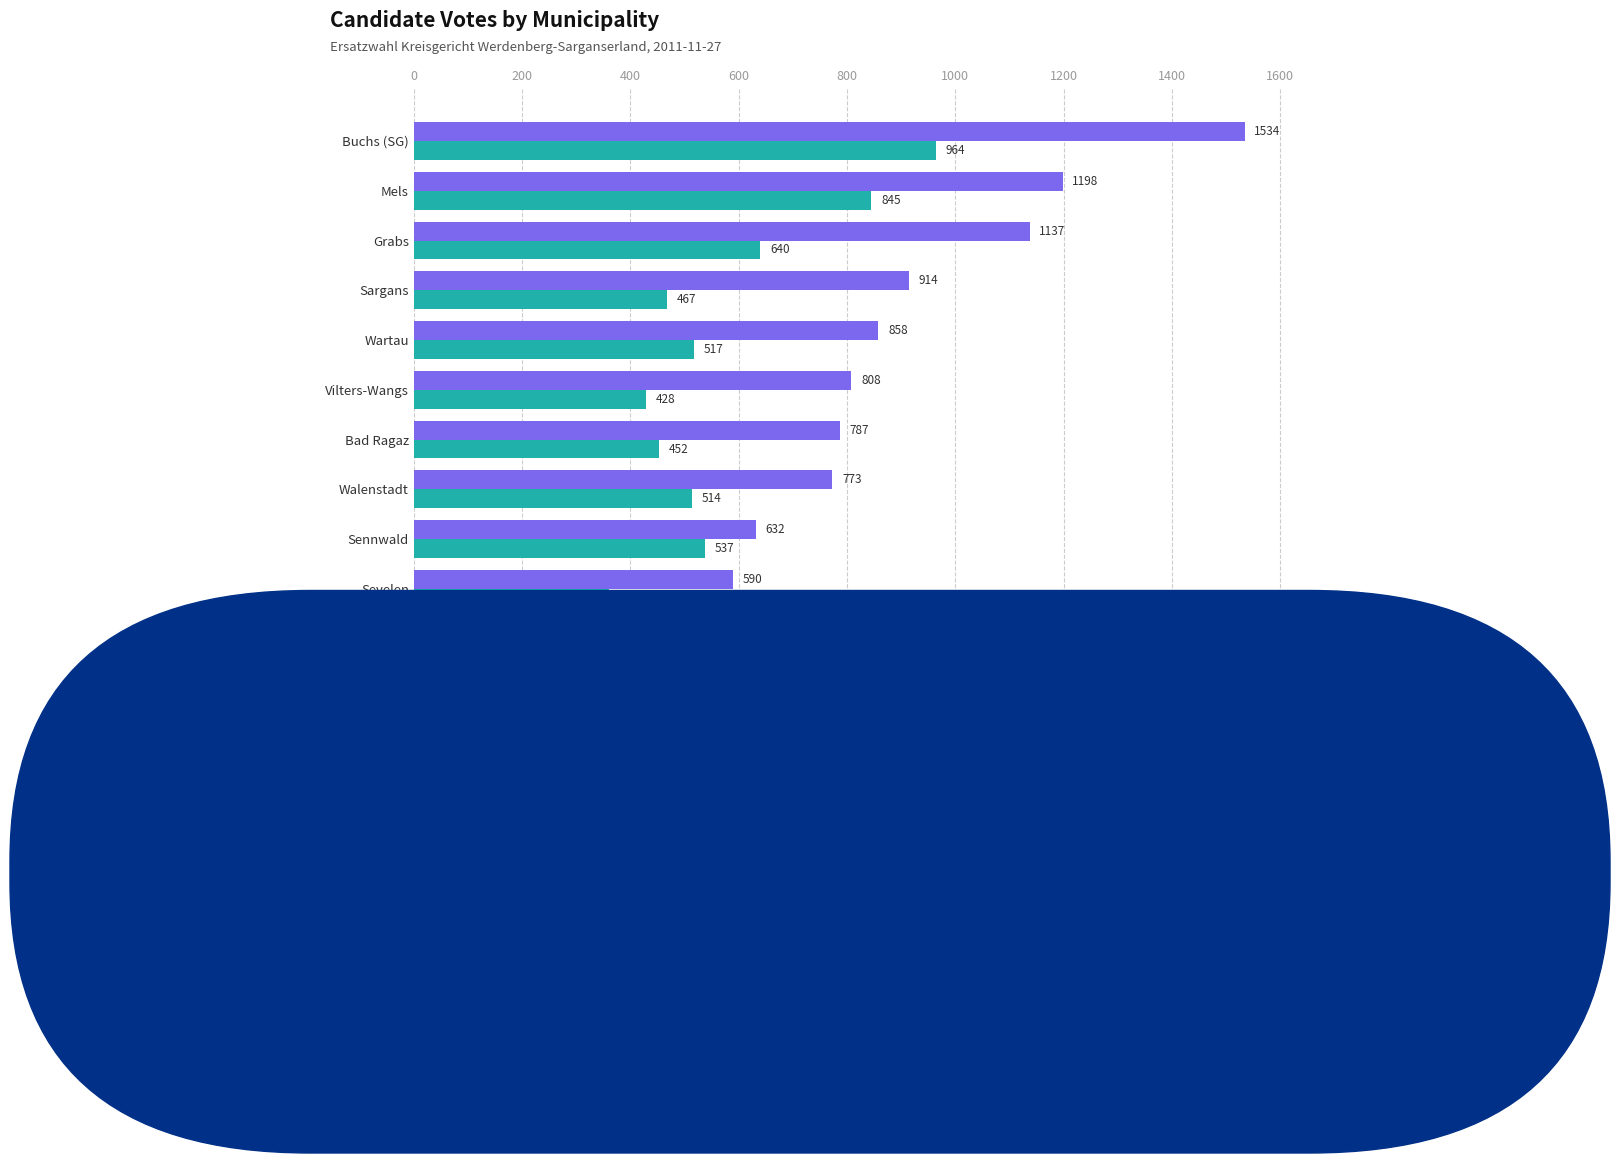

How many categories are shown in the chart?

14